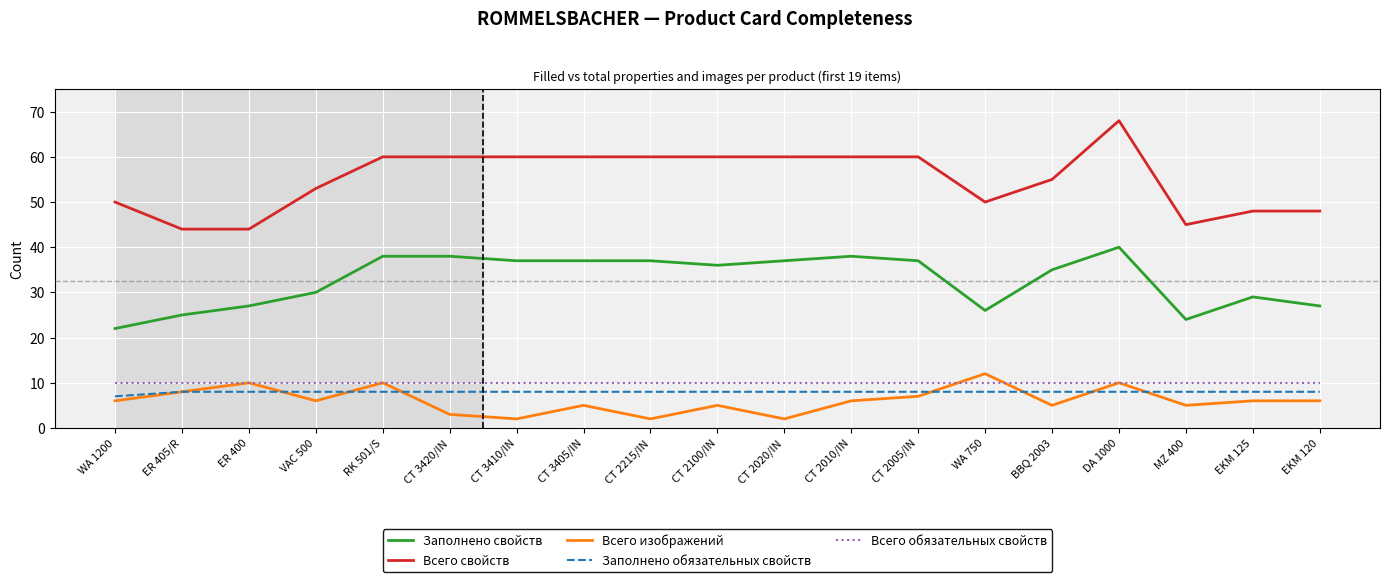

True or false: Всего свойств and Заполнено обязательных свойств cross at least once.

False